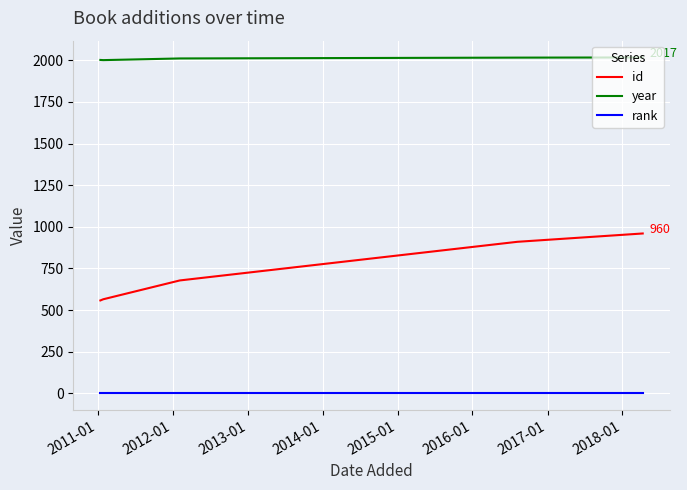

Which series has the widest spread of values?

id